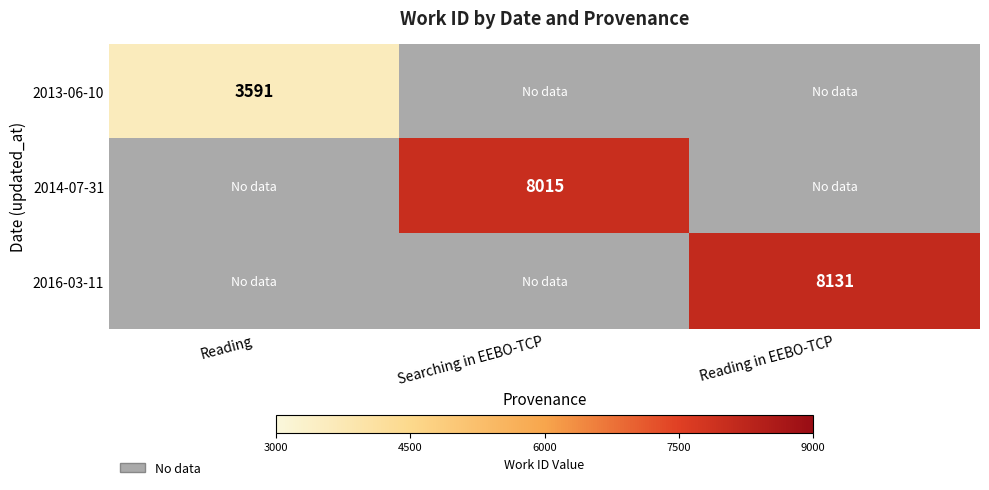

At how many categories does at least one series exceed 7512?

2